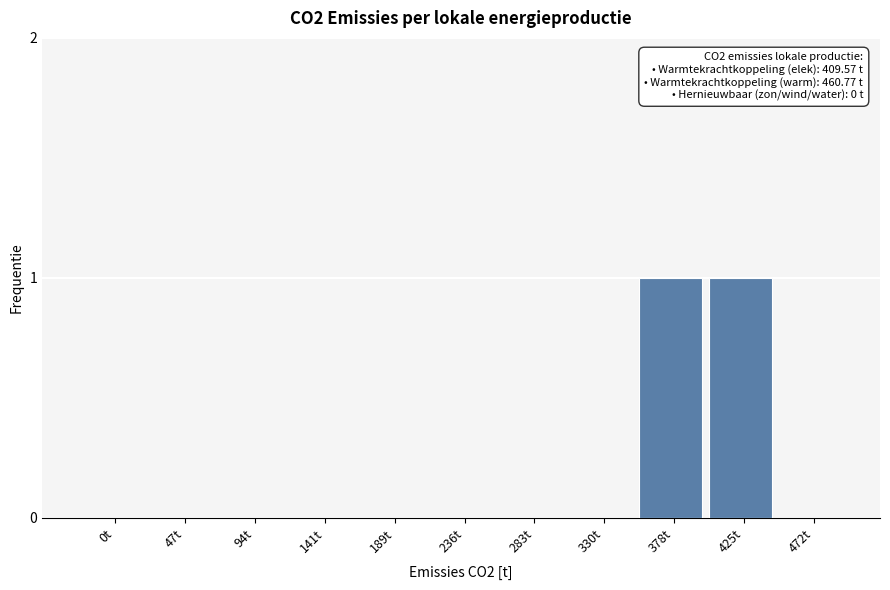

Reading left to right, transcribe all the data shown in this chart.

0t=0	47t=0	94t=0	141t=0	189t=0	236t=0	283t=0	330t=0	378t=1	425t=1	472t=0